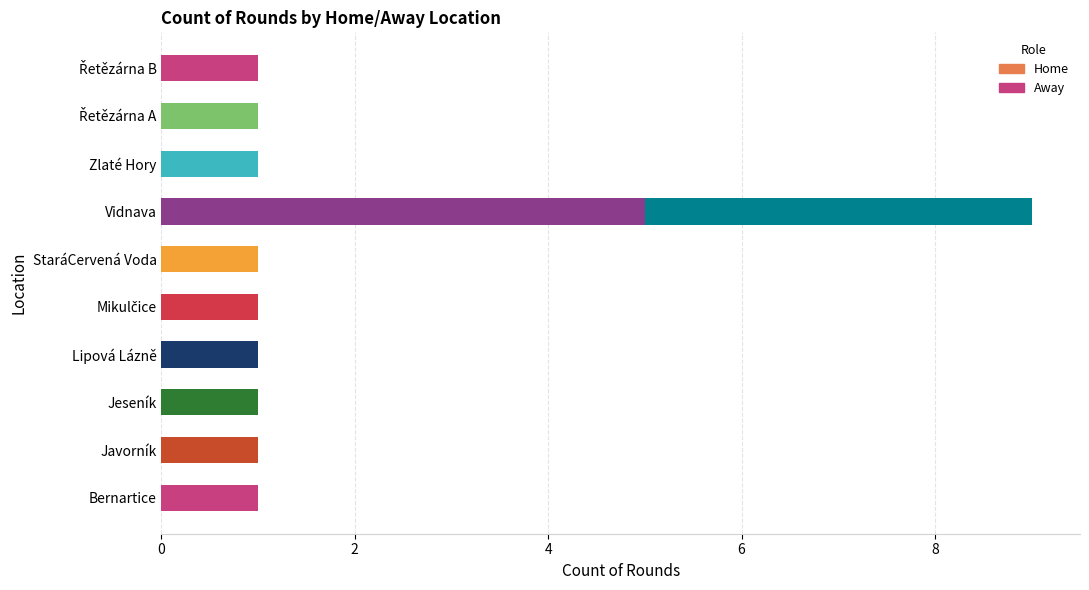

Which category has the highest value in the Home series?

Vidnava